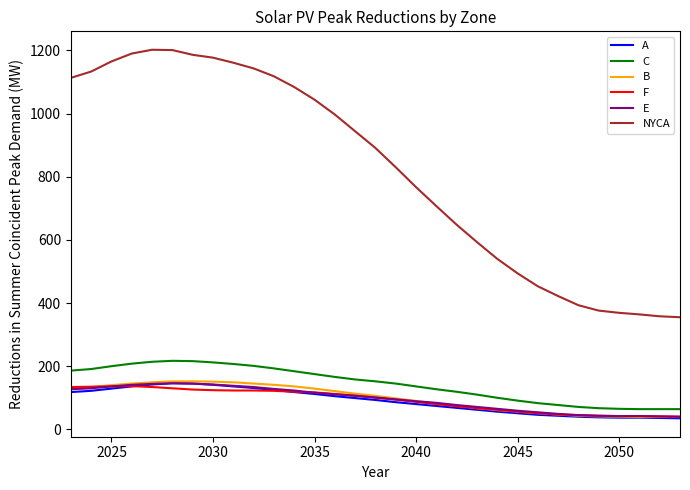

Which series has the largest total across all categories?

NYCA